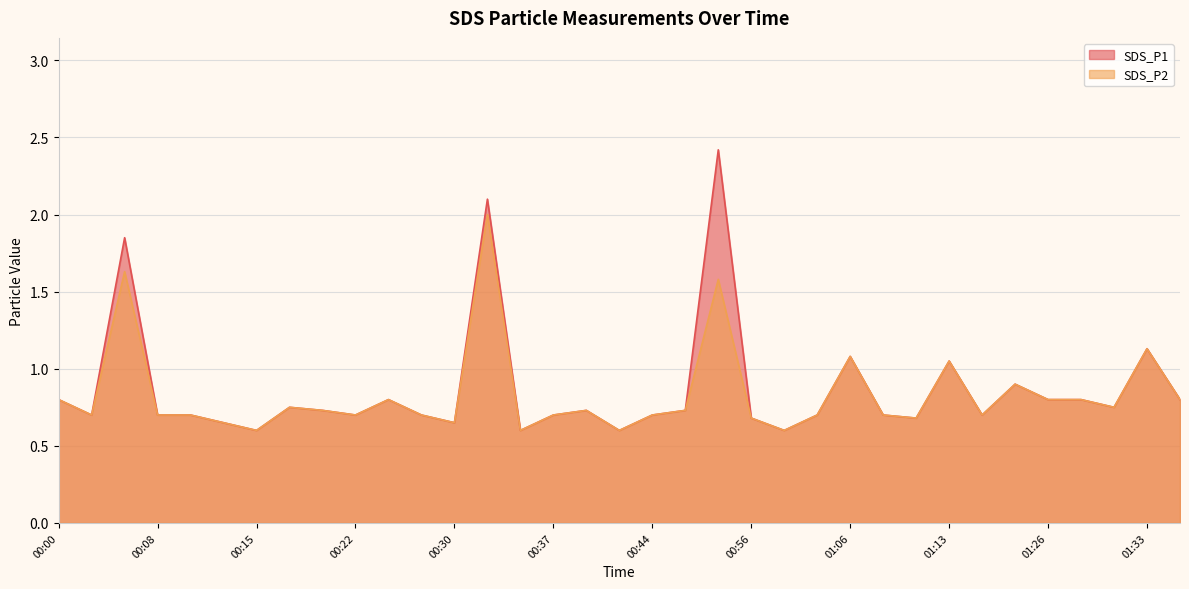

Reading left to right, list all the values displayed in this chart.

SDS_P1: 00:00=0.8	00:03=0.7	00:05=1.9	00:08=0.7	00:10=0.7	00:13=0.7	00:15=0.6	00:17=0.8	00:20=0.7	00:22=0.7	00:25=0.8	00:27=0.7	00:30=0.7	00:32=2.1	00:34=0.6	00:37=0.7	00:39=0.7	00:42=0.6	00:44=0.7	00:47=0.7	00:49=2.4	00:56=0.7	01:01=0.6	01:04=0.7	01:06=1.1	01:09=0.7	01:11=0.7	01:13=1.1	01:18=0.7	01:21=0.9	01:26=0.8	01:28=0.8	01:30=0.8	01:33=1.1	01:35=0.8
SDS_P2: 00:00=0.8	00:03=0.7	00:05=1.6	00:08=0.7	00:10=0.7	00:13=0.7	00:15=0.6	00:17=0.8	00:20=0.7	00:22=0.7	00:25=0.8	00:27=0.7	00:30=0.7	00:32=2.0	00:34=0.6	00:37=0.7	00:39=0.7	00:42=0.6	00:44=0.7	00:47=0.7	00:49=1.6	00:56=0.7	01:01=0.6	01:04=0.7	01:06=1.1	01:09=0.7	01:11=0.7	01:13=1.1	01:18=0.7	01:21=0.9	01:26=0.8	01:28=0.8	01:30=0.8	01:33=1.1	01:35=0.8